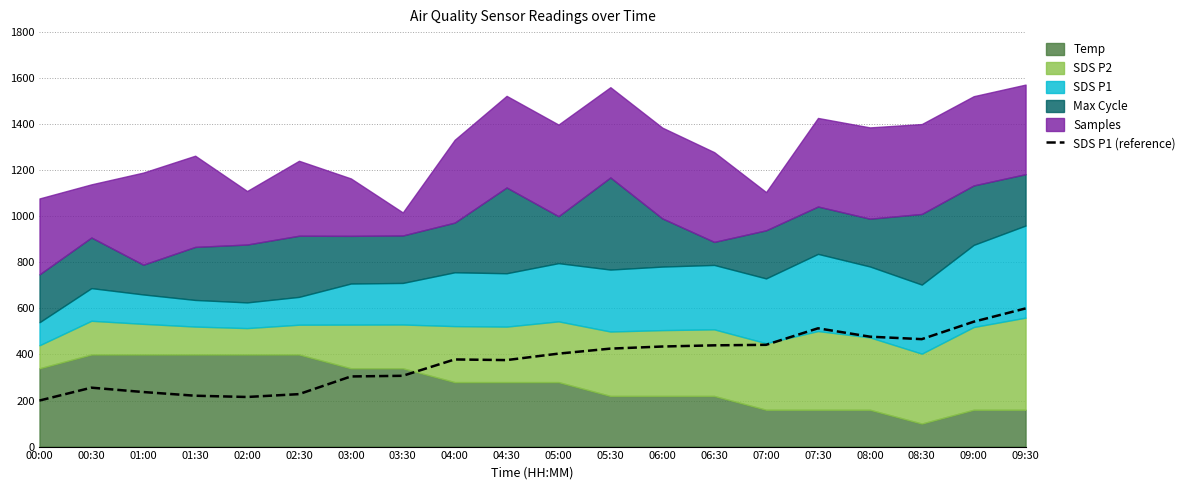

Does the chart have visible grid lines?

Yes